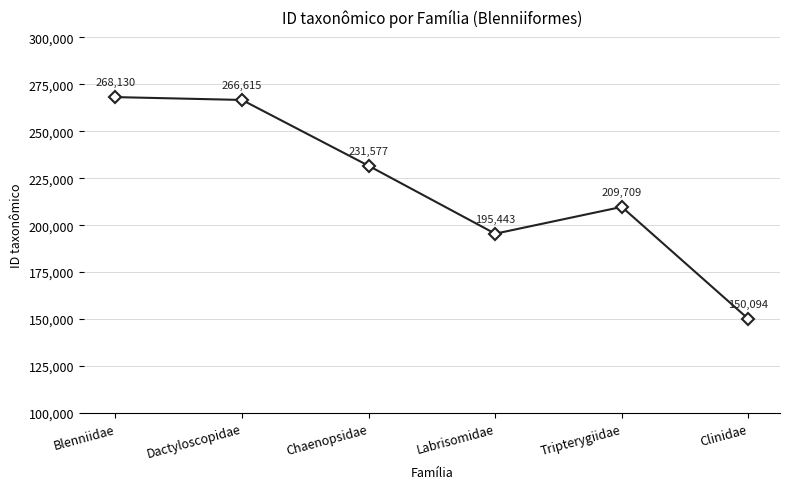

What is the label of the 4th point from the left?

Labrisomidae